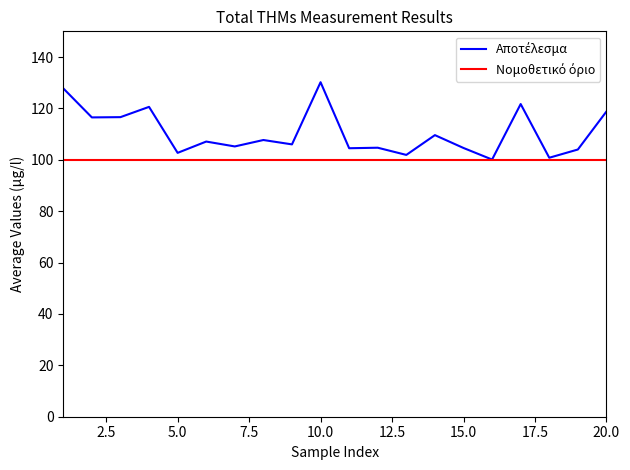

What is the smallest value displayed?

100.0